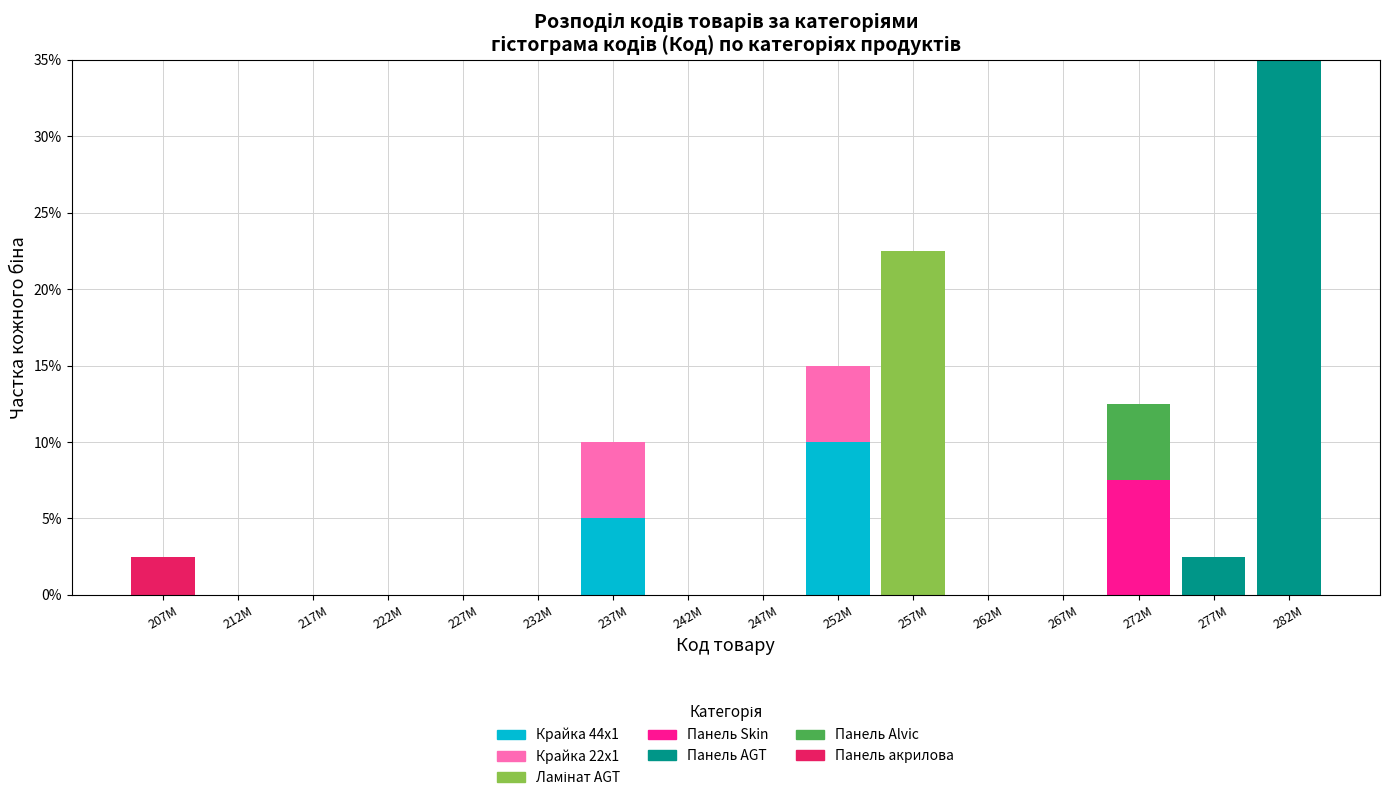

At which category is the sum across all series the highest?

282M